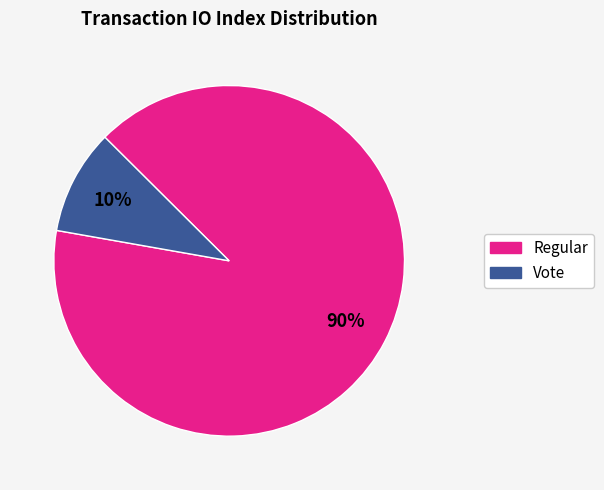

The Vote slice represents 10% of the pie. True or false?

True